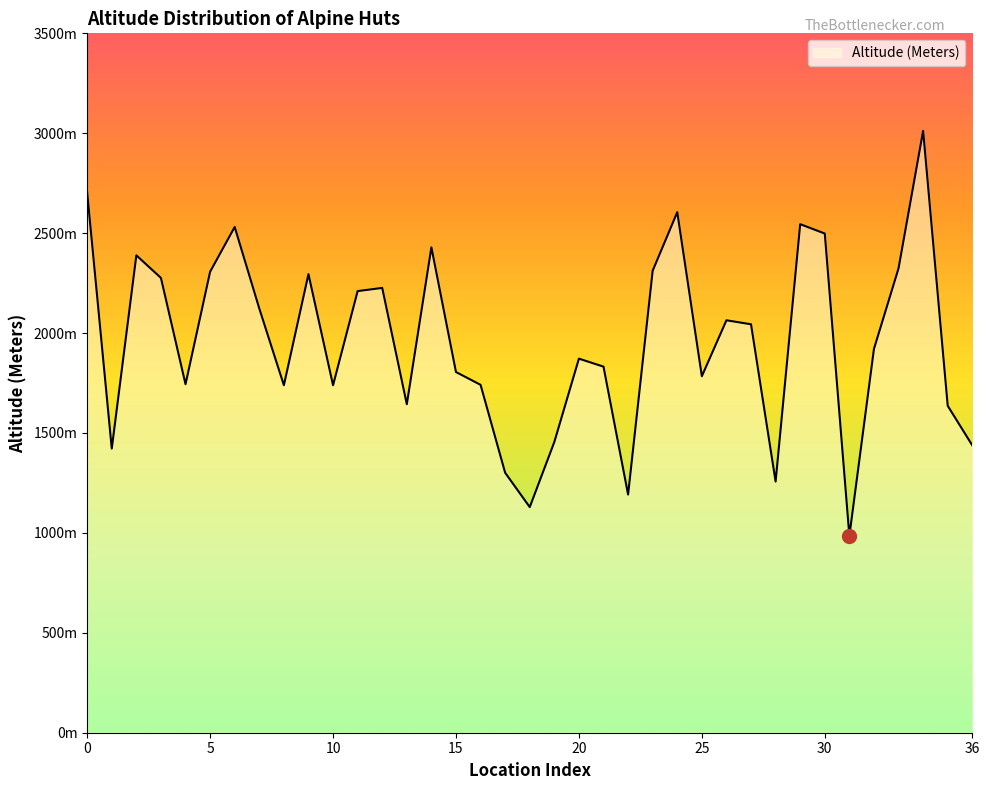

True or false: there are more than 2 points higher than both neighbors.

True